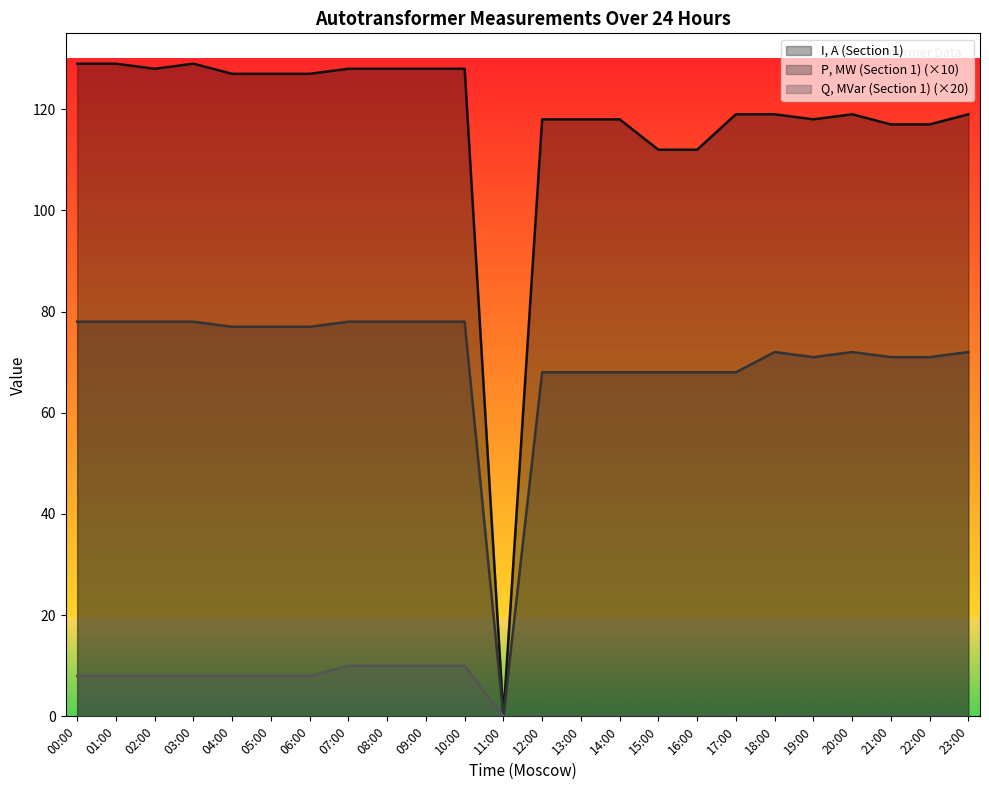

At how many categories does at least one series exceed 110?

23